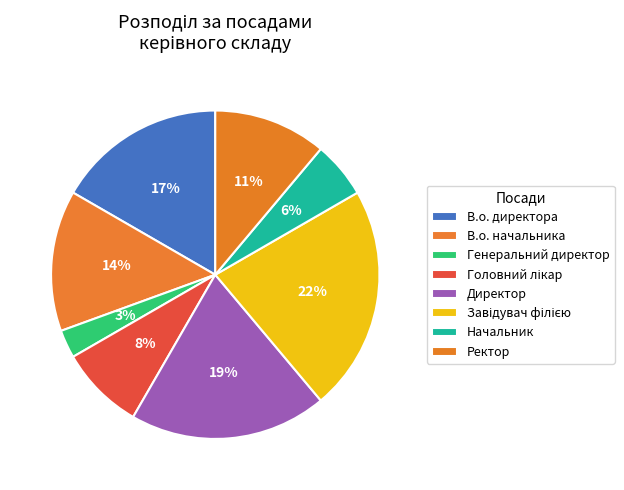

What is the smallest slice in the pie chart?

Генеральний директор